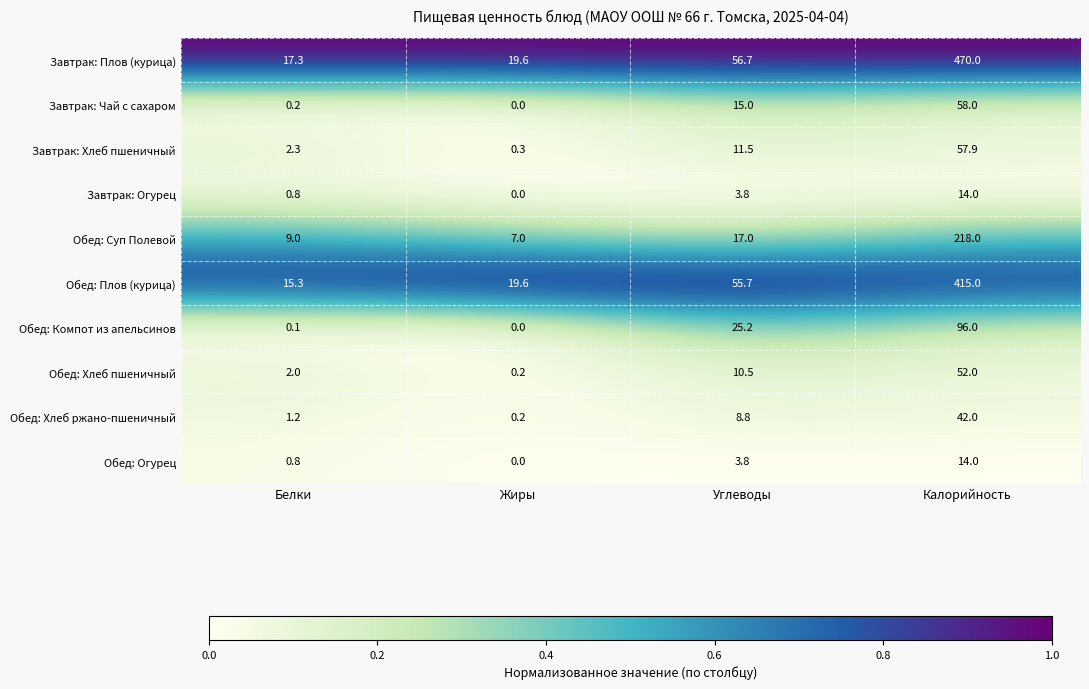

The Завтрак: Плов (курица) series shows 142.1 at Калорийность. True or false?

False